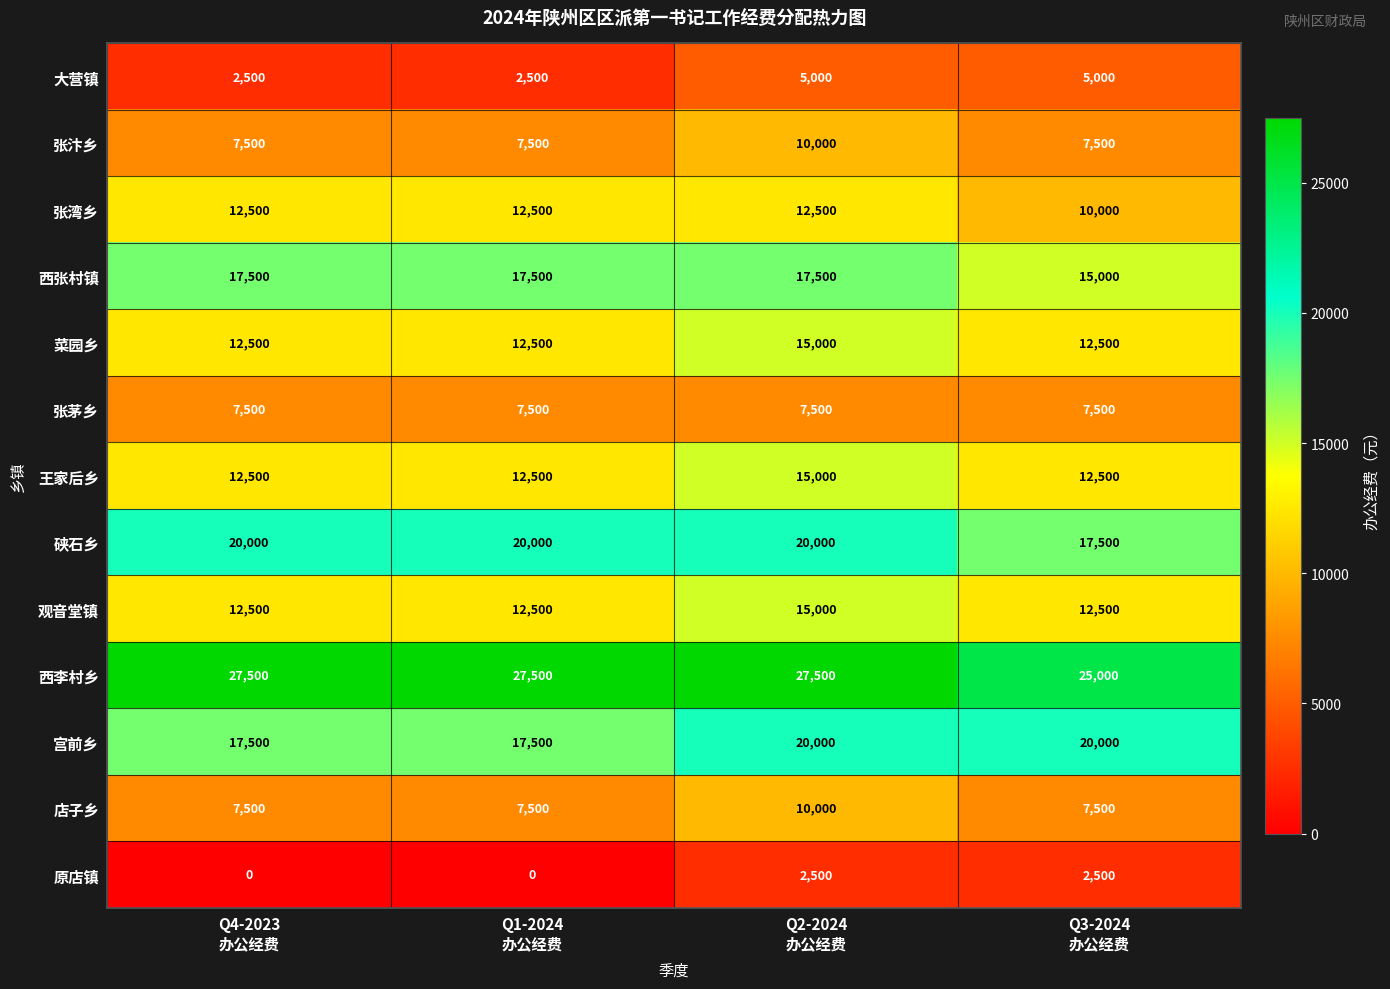

How many 张汴乡 values are between 7500 and 10000?

4